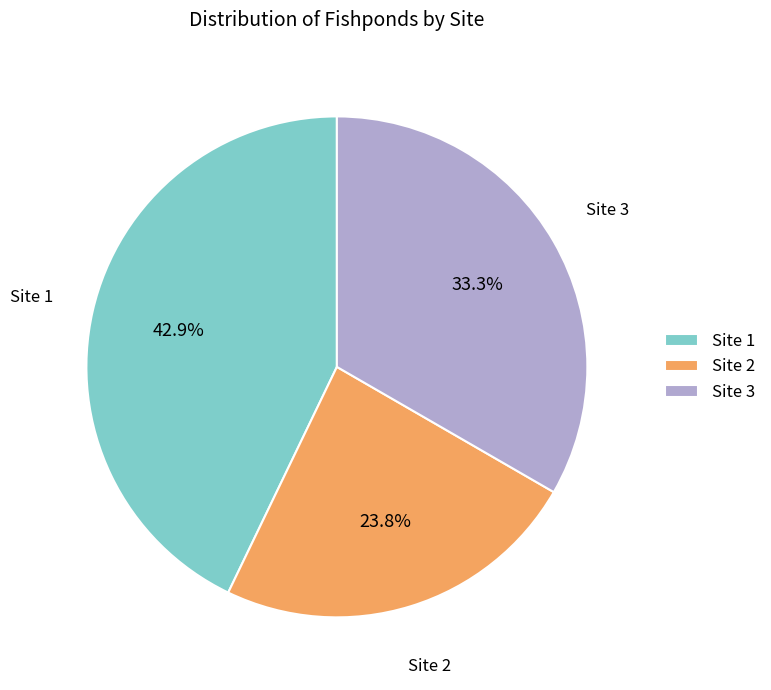

Which slice is the smallest?

Site 2